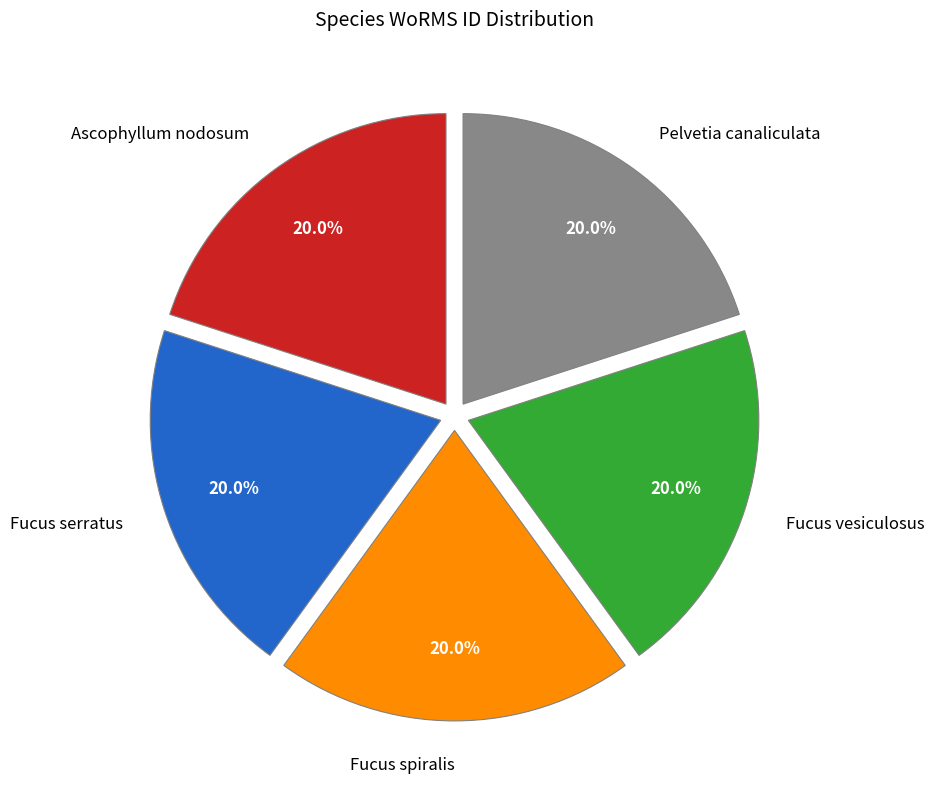

Approximately how many times larger is the value at Fucus vesiculosus compared to Fucus spiralis?

1.0